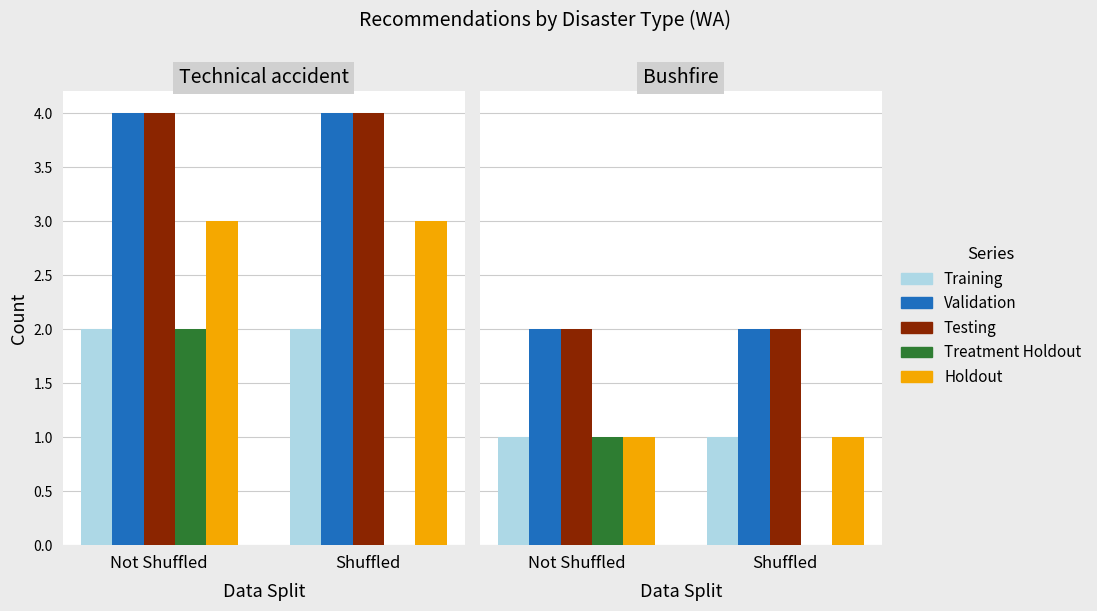

What are all the series names shown in the legend?

Training, Validation, Testing, Treatment Holdout, Holdout